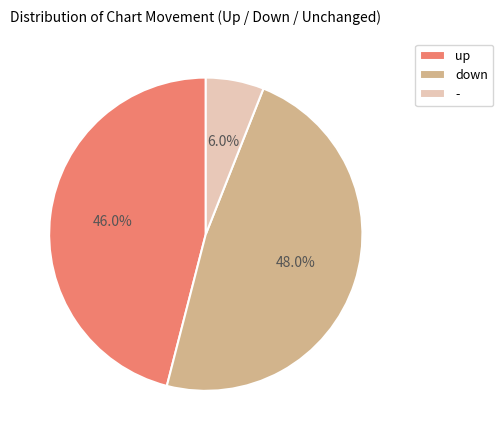

Does up represent more than half of the total?

No